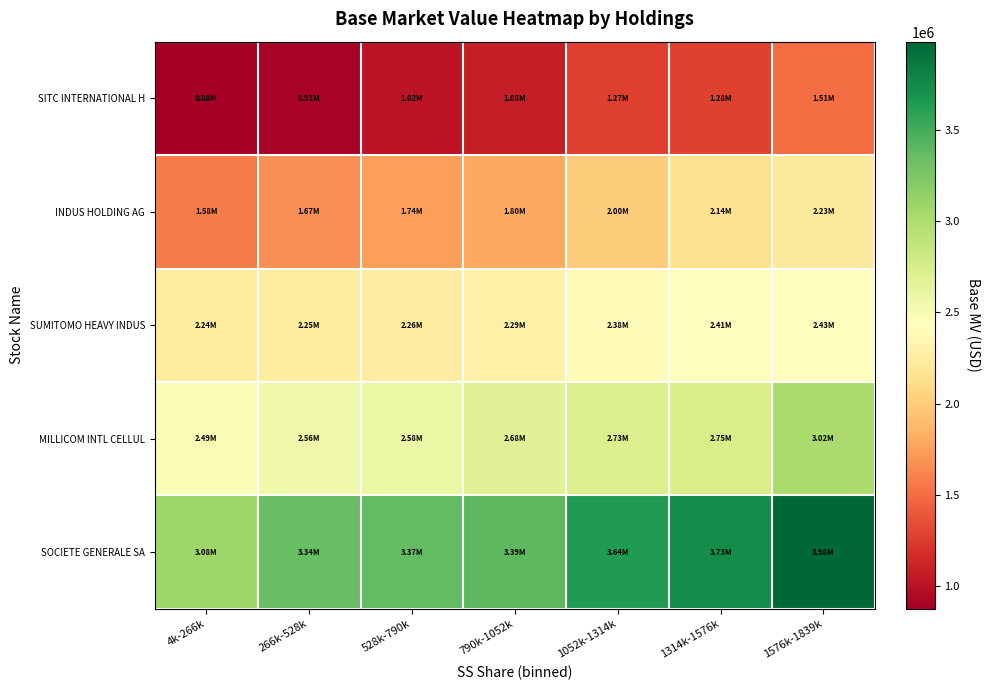

At which category is the sum across all series the highest?

1576k-1839k